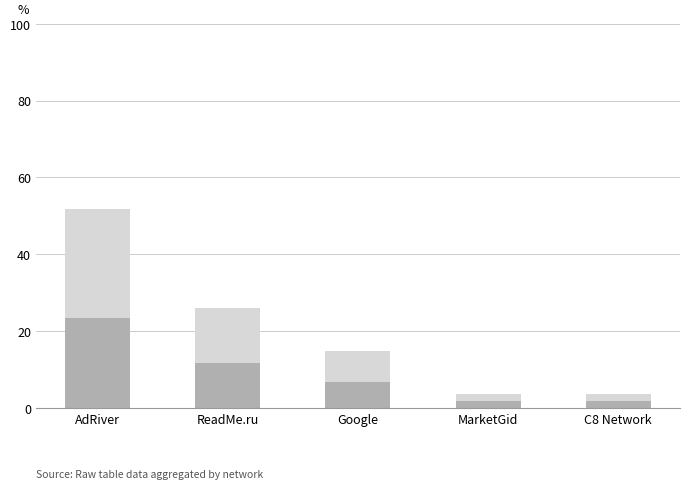

What is the total value across all series at Google?

14.8